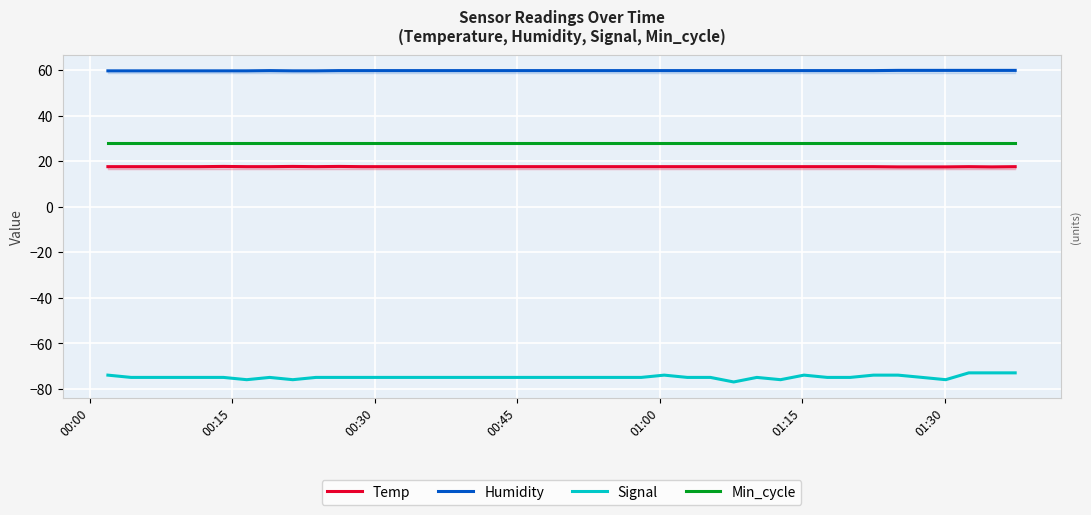

Which series has the widest spread of values?

Signal